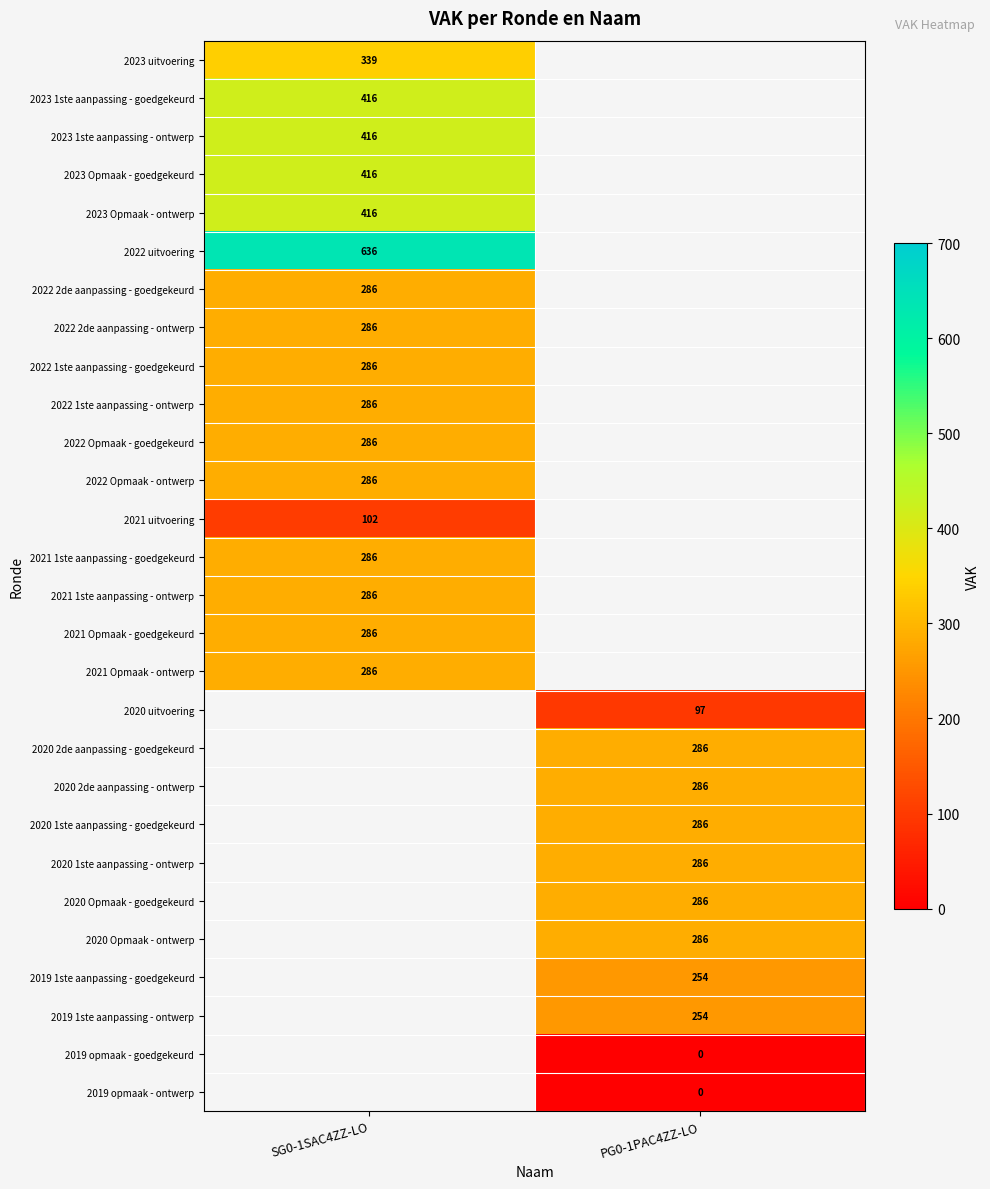

How many distinct data groups are displayed?

28